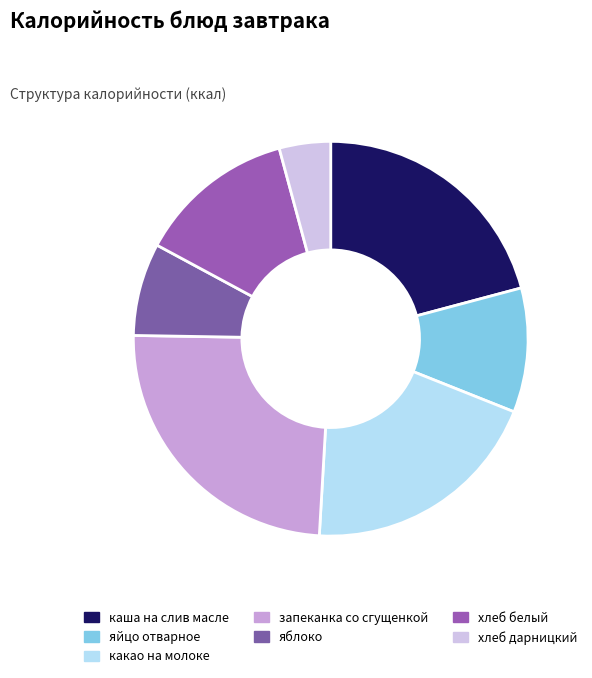

Which slice is the largest?

запеканка со сгущенкой